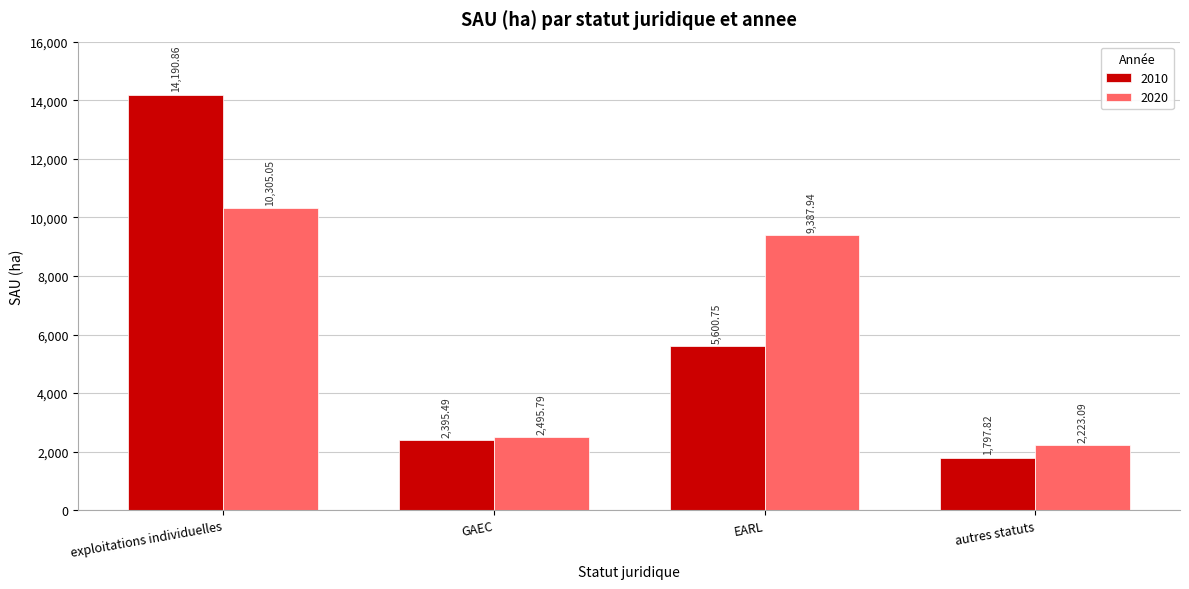

Which label corresponds to the smallest value in the chart?

autres statuts